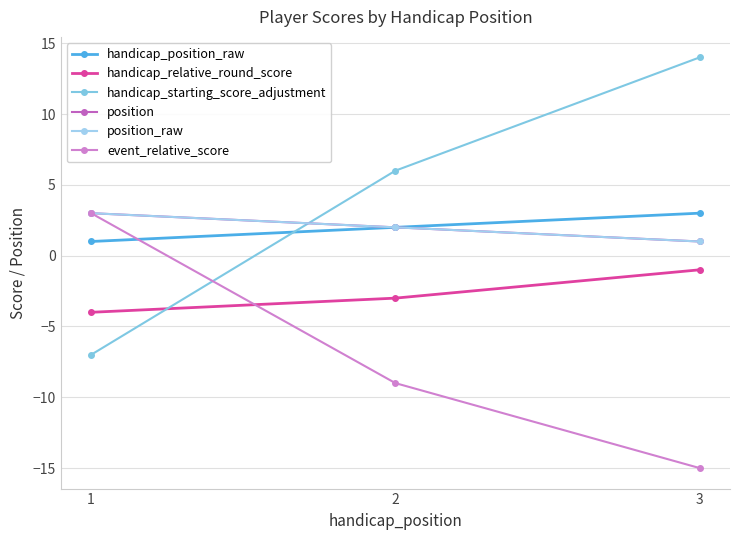

True or false: position_raw has a value of 1 at 2.

False